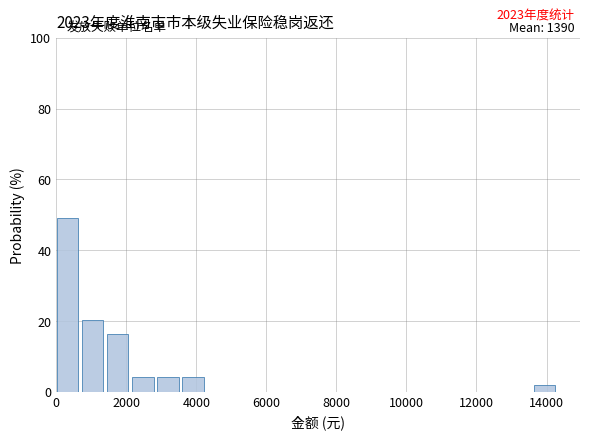

Read against the x-axis, roughly where is the centre of the tallest bar?

400